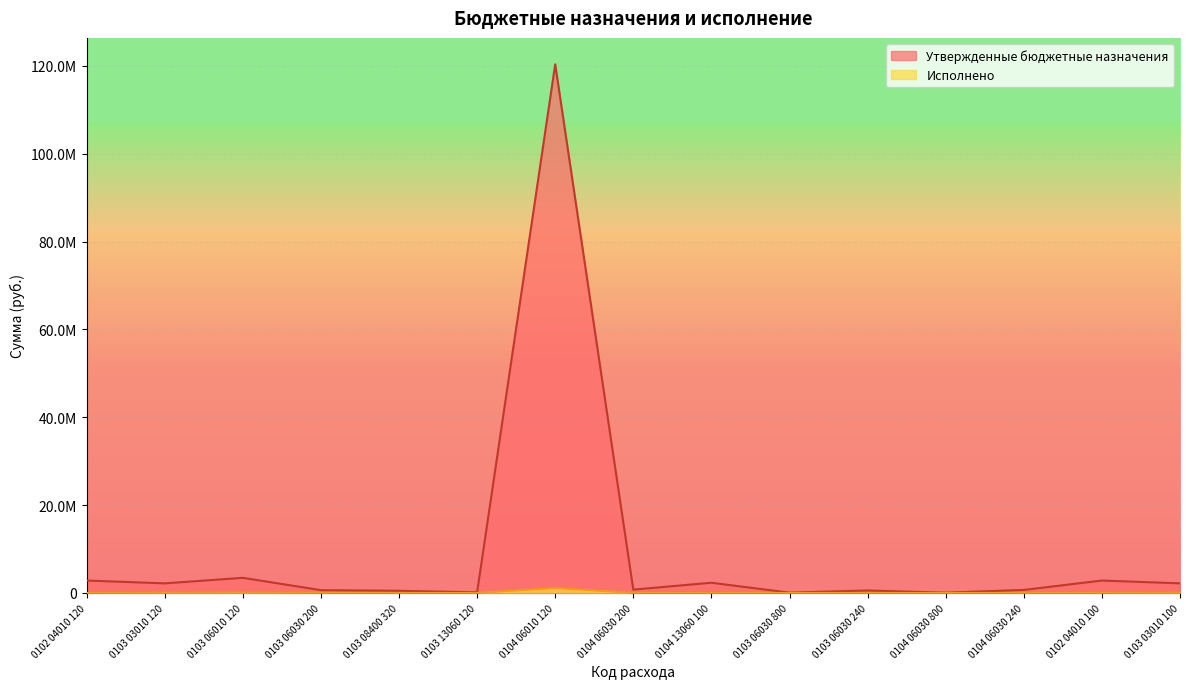

The Утвержденные бюджетные назначения series shows 766036.0 at 0104 06030 200. True or false?

True